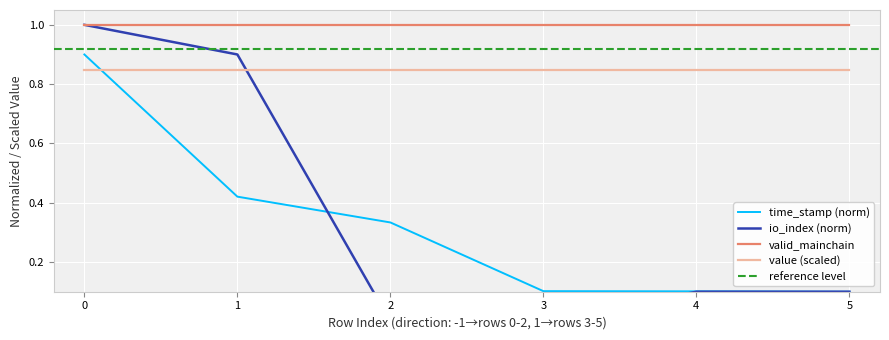

True or false: valid_mainchain and time_stamp (norm) intersect in this chart.

False